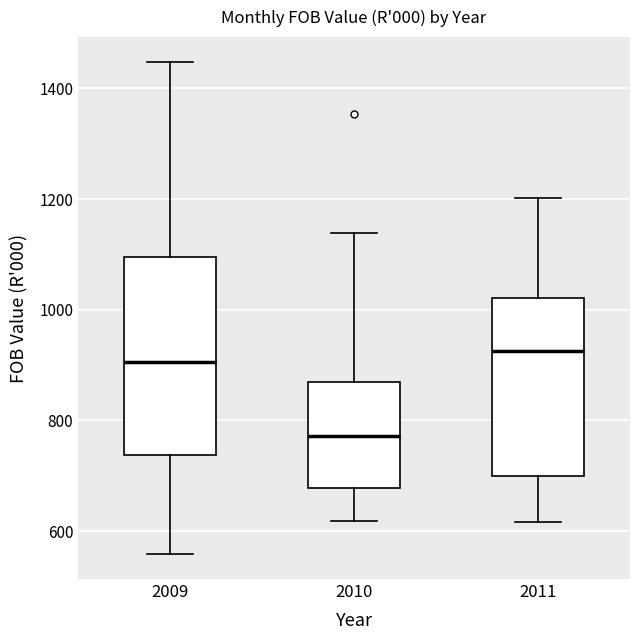

Which box has the lowest median line?

2010